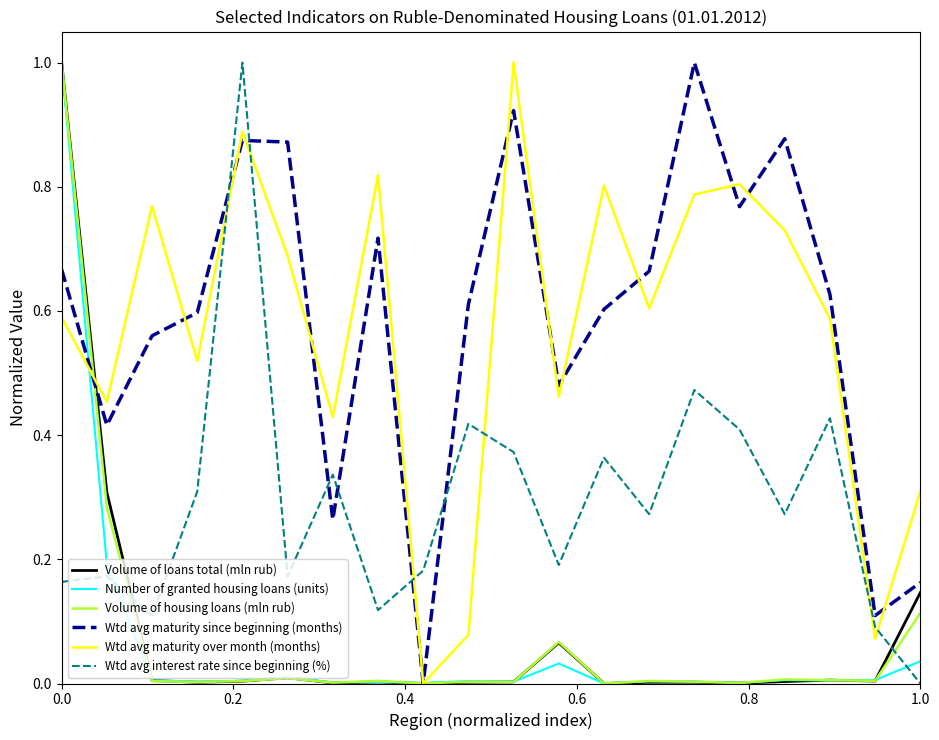

What is the sum of all Wtd avg maturity over month (months) values?

11.4